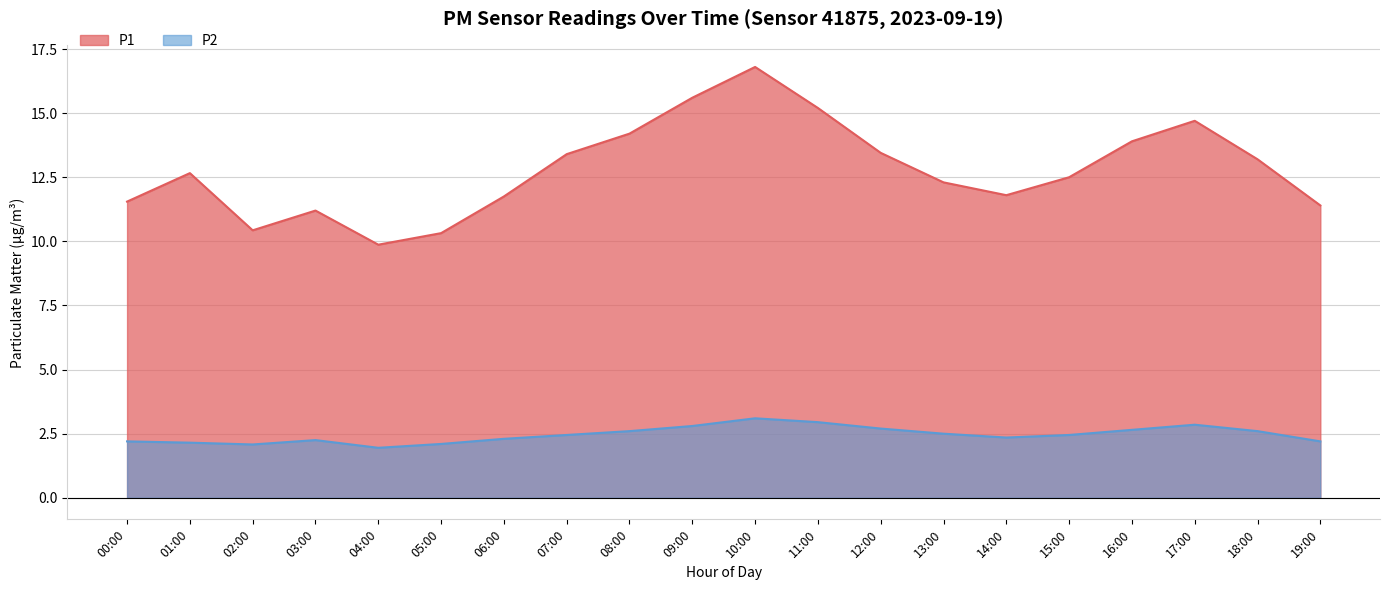

How many data points in P1 are above 12?

12